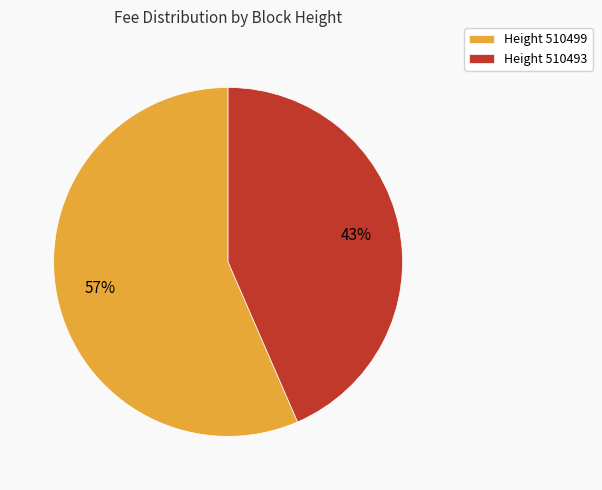

Is the sum of Height 510493 and Height 510499 greater than half?

Yes